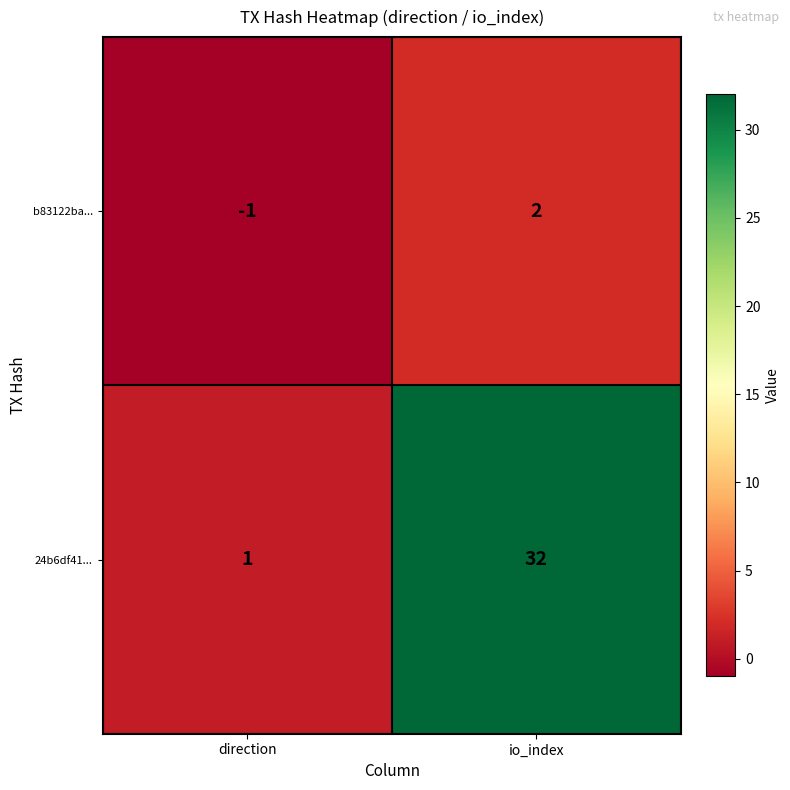

List the series in order of their peak value, highest first.

24b6df41..., b83122ba...